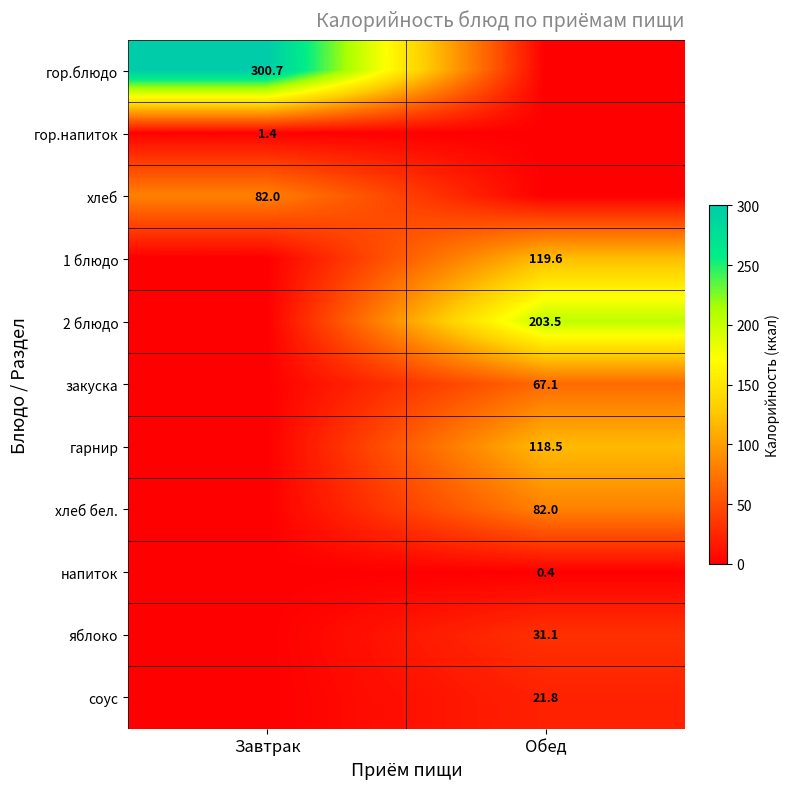

Is the value of 2 блюдо at Обед greater than the value of хлеб at Завтрак?

Yes